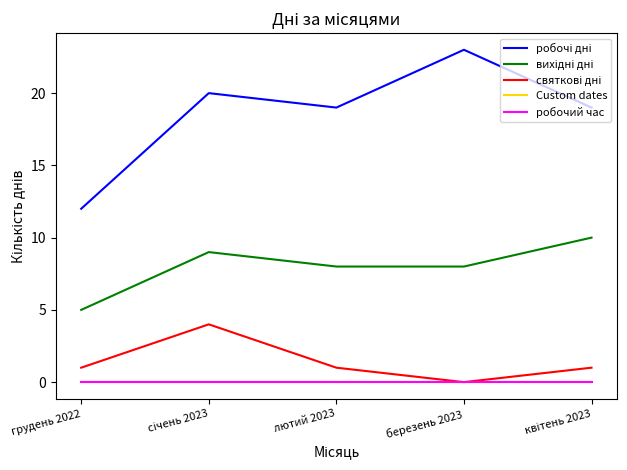

Reading right to left, list all the values displayed in this chart.

робочі дні: 19	23	19	20	12
вихідні дні: 10	8	8	9	5
святкові дні: 1	0	1	4	1
Custom dates: 0	0	0	0	0
робочий час: 0	0	0	0	0